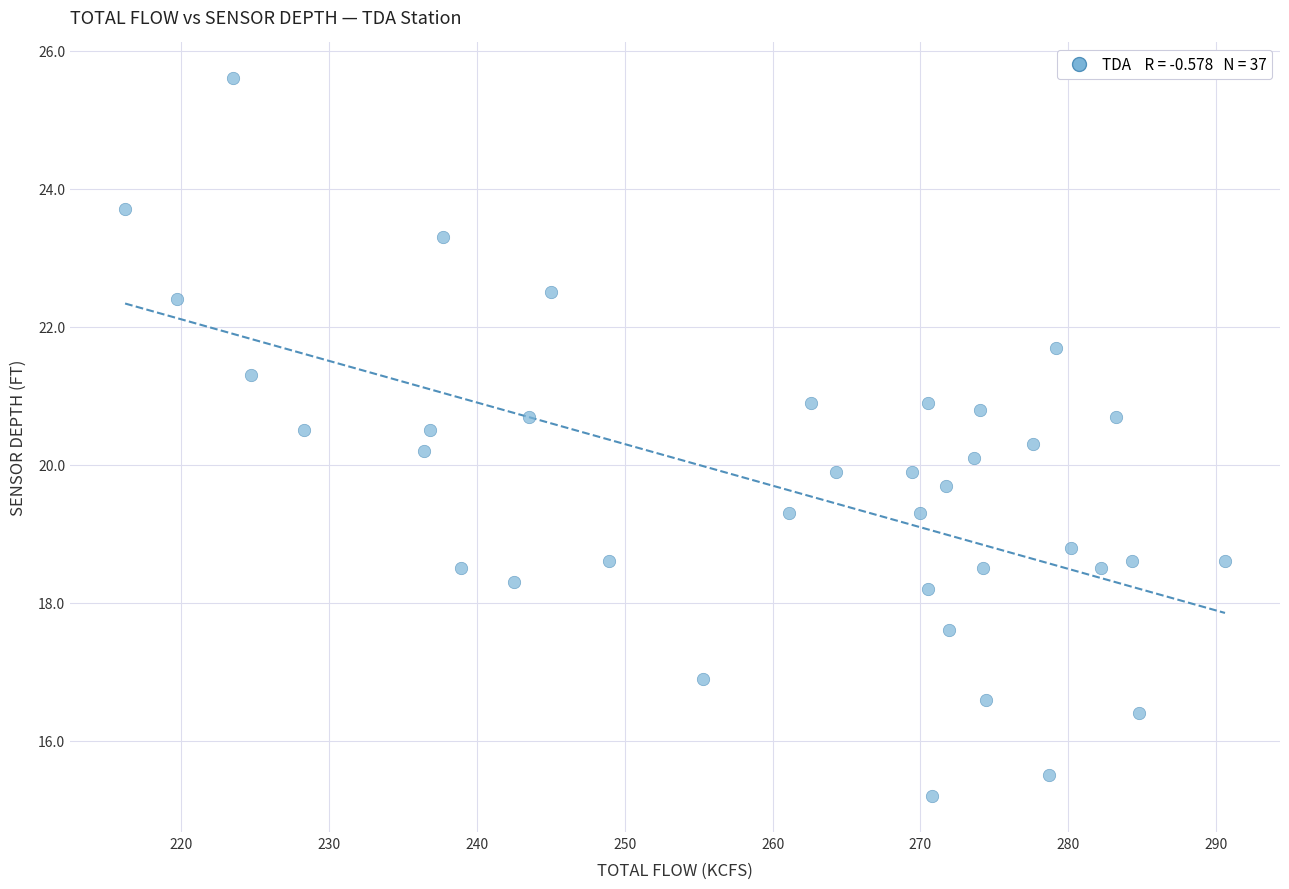

What is the range of X values (max minus min)?

74.4